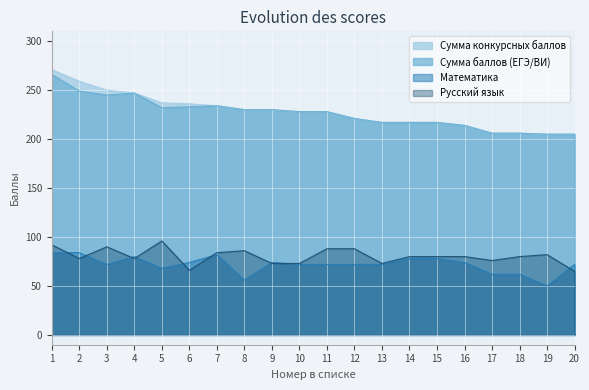

Reading left to right, transcribe all the data shown in this chart.

Сумма конкурсных баллов: 271	259	250	247	237	236	234	230	230	228	228	221	217	217	217	214	206	206	205	205
Сумма баллов (ЕГЭ/ВИ): 266	249	245	247	232	233	234	230	230	228	228	221	217	217	217	214	206	206	205	205
Математика: 84	84	72	80	68	74	82	56	74	72	72	72	72	78	78	74	62	62	50	72
Русский язык: 92	78	90	78	96	66	84	86	73	73	88	88	73	80	80	80	76	80	82	65